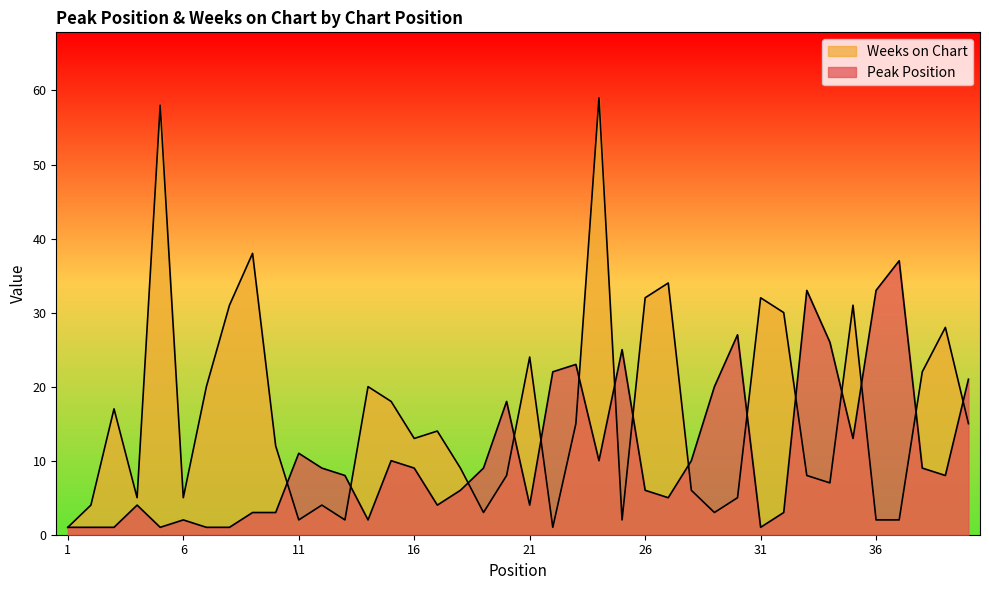

Which category has the highest value across all series?

24